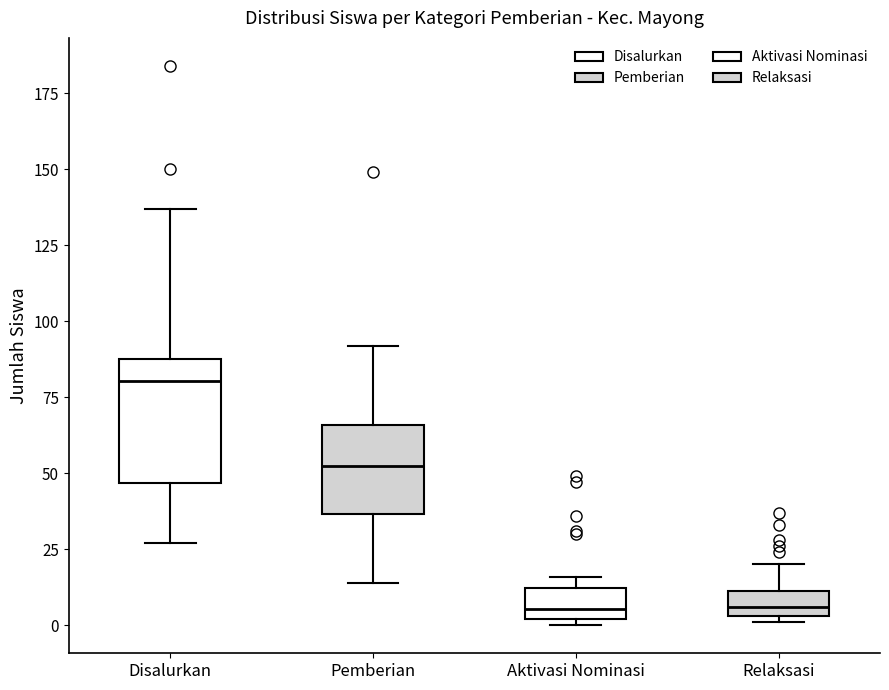

Where is the upper edge of the box for Aktivasi Nominasi on the y-axis? The values are not printed on the chart, so give them approximately, as read against the axis.

10